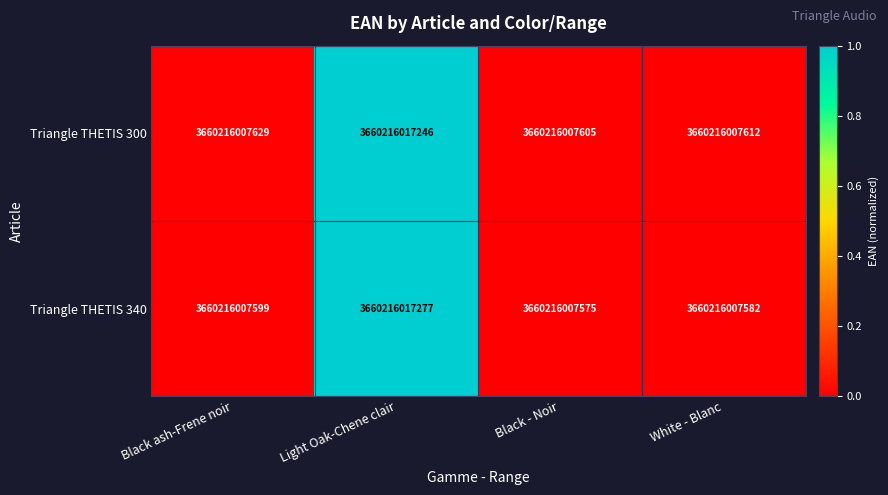

List the series in order of their overall mean, highest first.

Triangle THETIS 300, Triangle THETIS 340